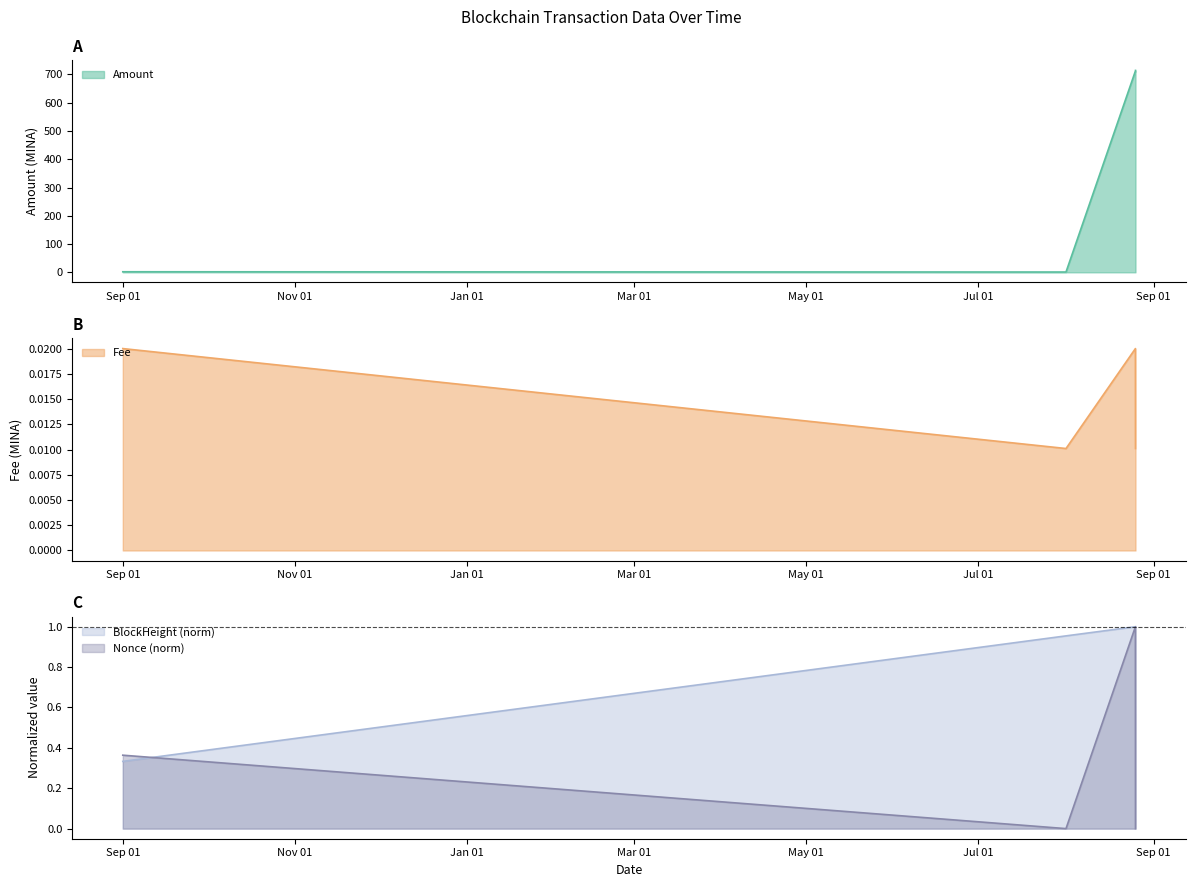

True or false: Amount has more than 1 interior local peaks.

False